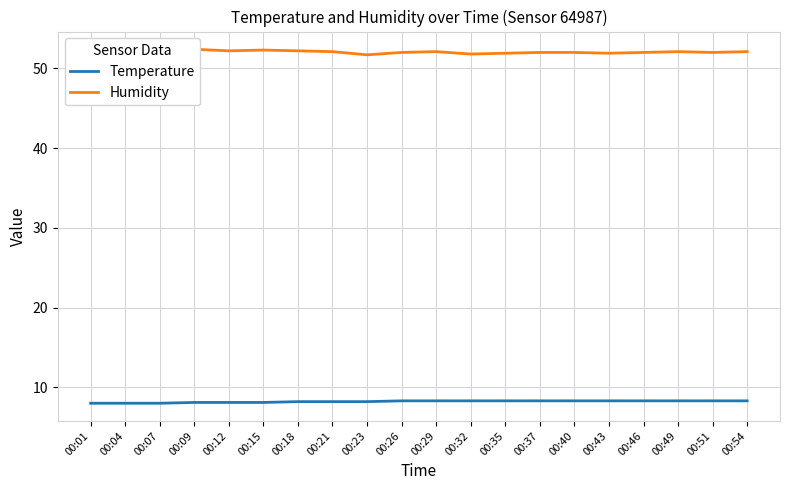

Which series has the largest total across all categories?

Humidity